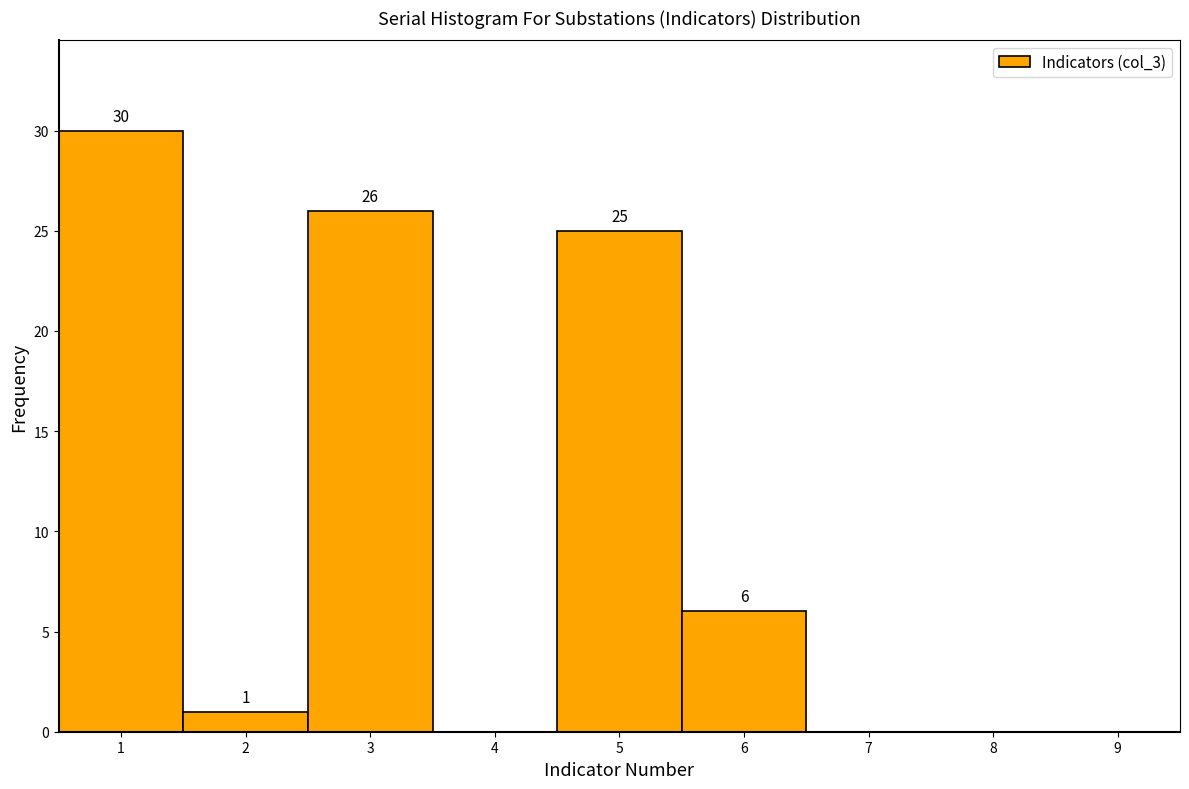

Which range on the x-axis has the tallest bar?

0.5 to 1.5